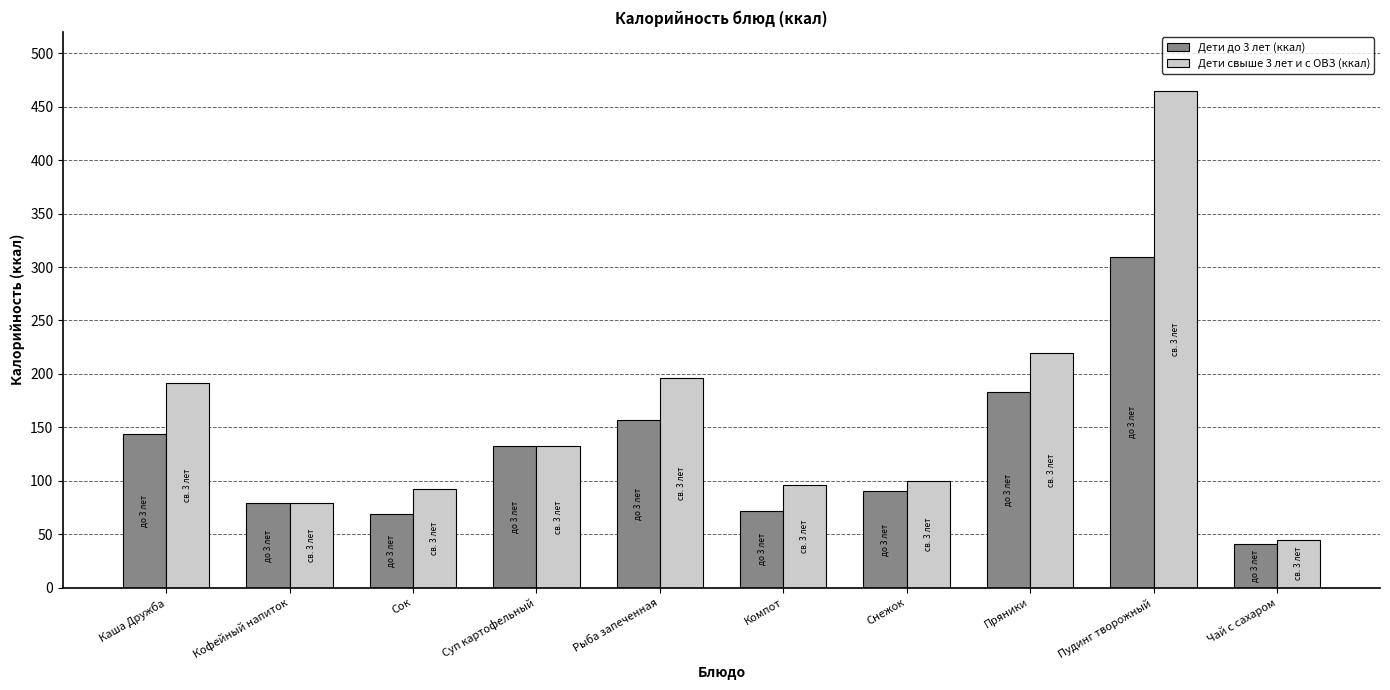

Which category has the lowest value in the Дети свыше 3 лет и с ОВЗ (ккал) series?

Чай с сахаром